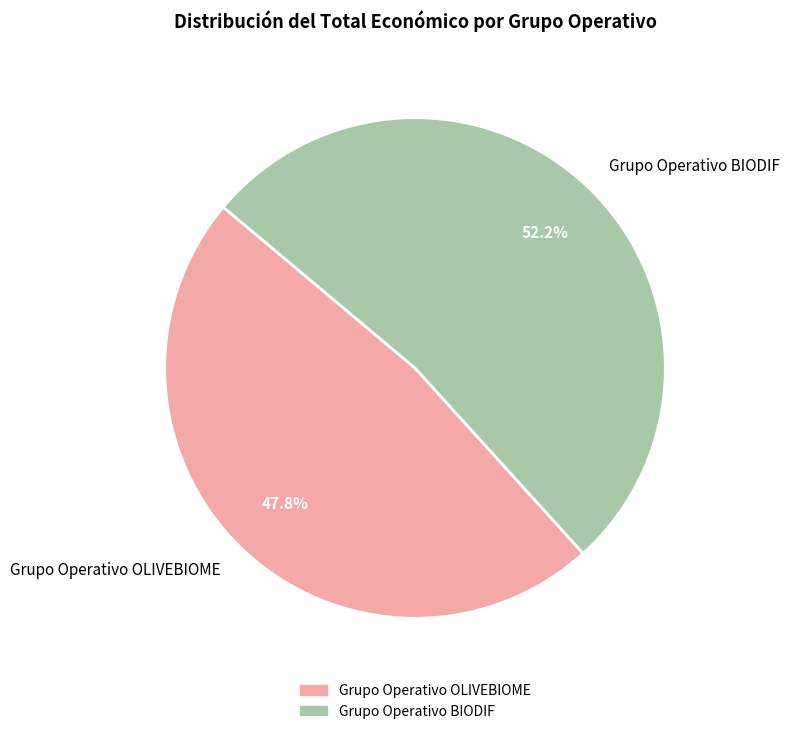

Rank the categories by value from highest to lowest.

Grupo Operativo BIODIF, Grupo Operativo OLIVEBIOME